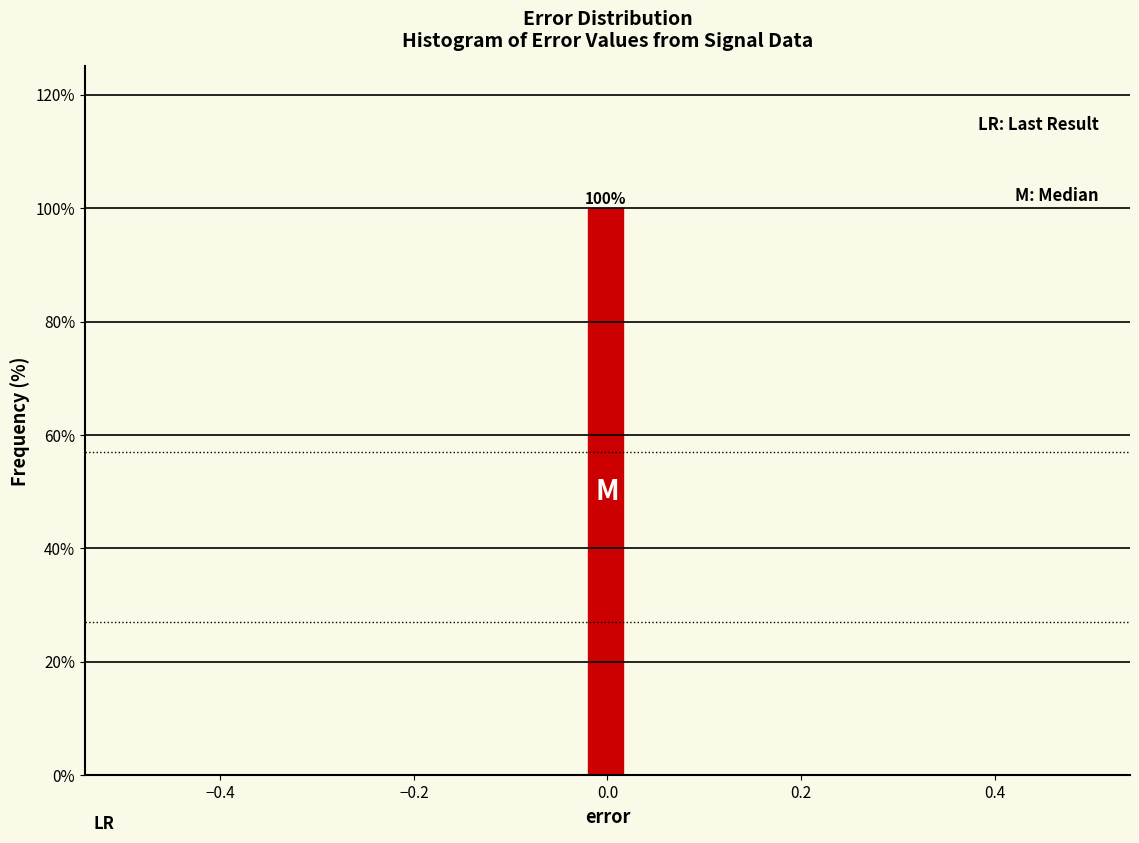

Around what value on the x-axis is the tallest bar? Give the approximate position of its centre, as read against the axis.

0.00